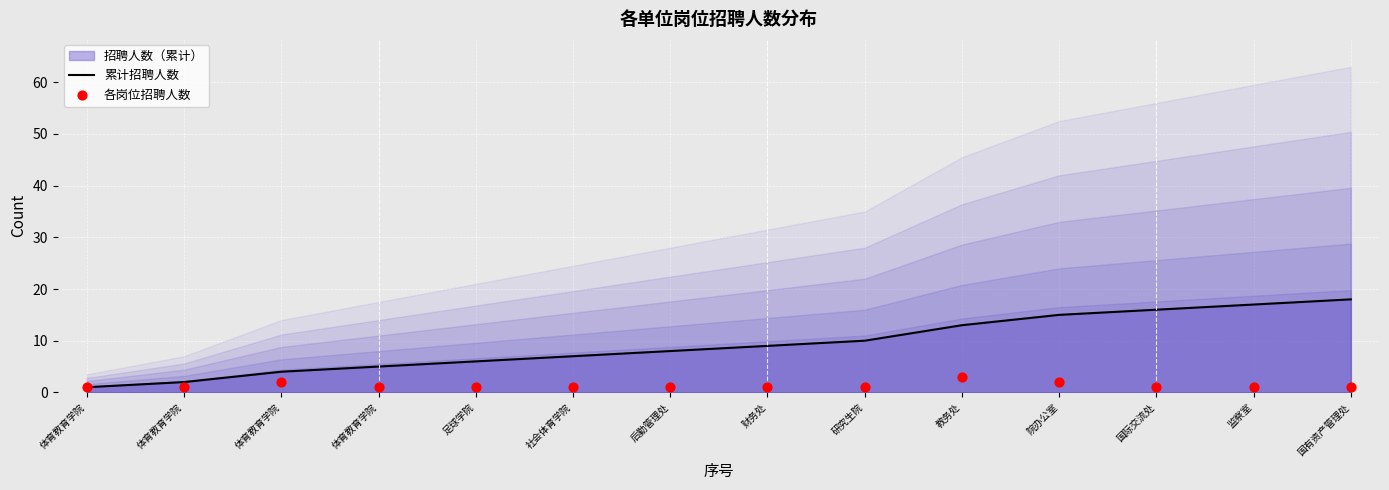

At which category is the sum across all series the highest?

国有资产管理处